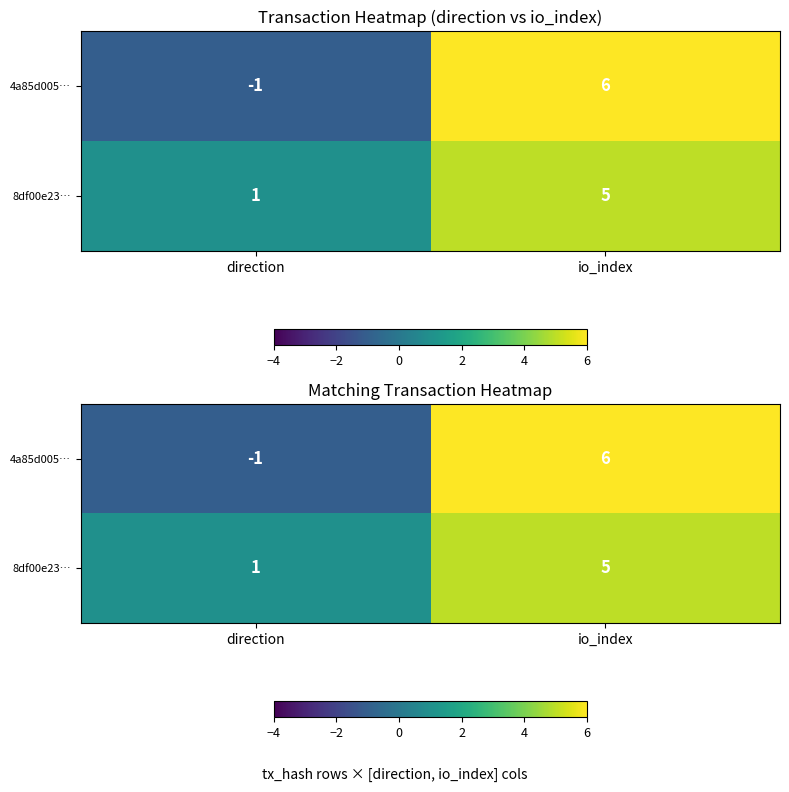

What is the difference between the maximum and minimum values in the 8df00e23… series?

4